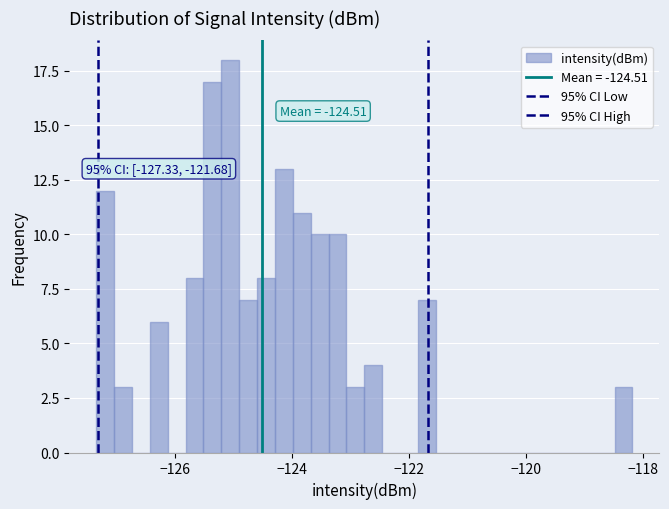

Around what value on the x-axis is the tallest bar? Give the approximate position of its centre, as read against the axis.

-125.0